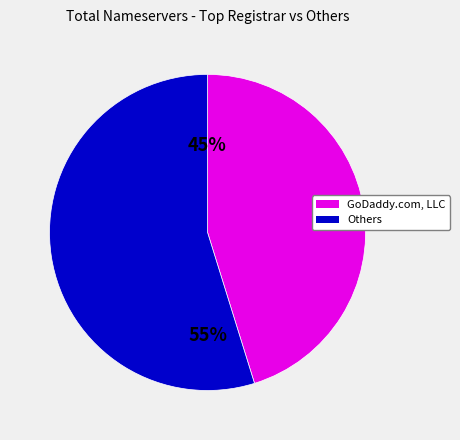

To the nearest percent, what is the average slice percentage?

50%